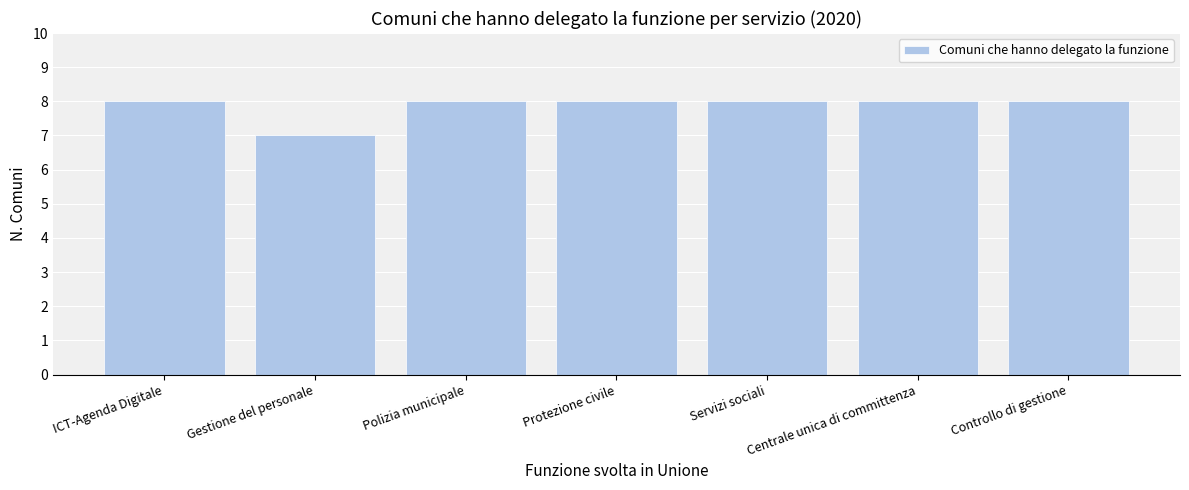

How many distinct data groups are displayed?

1